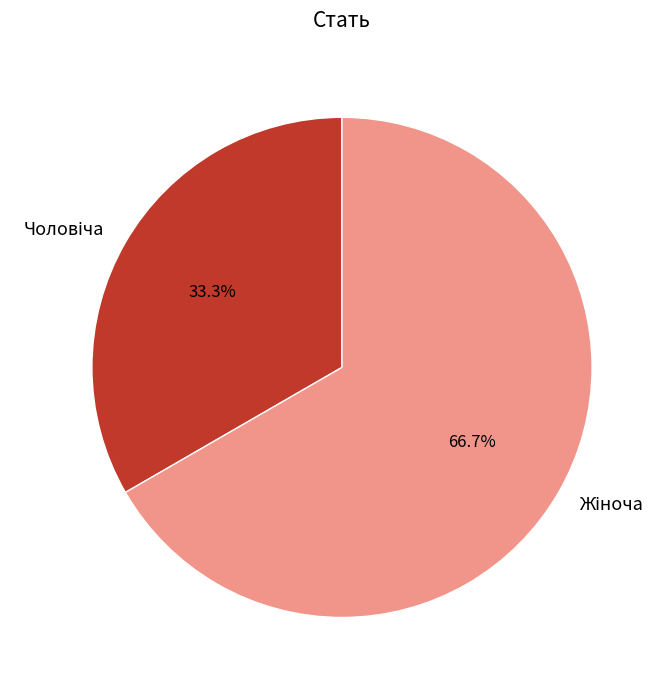

Does any single category account for the majority?

Yes